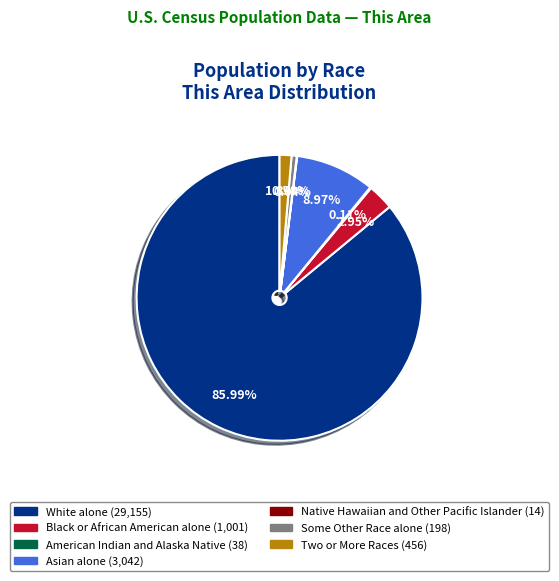

Does any single category account for the majority?

Yes